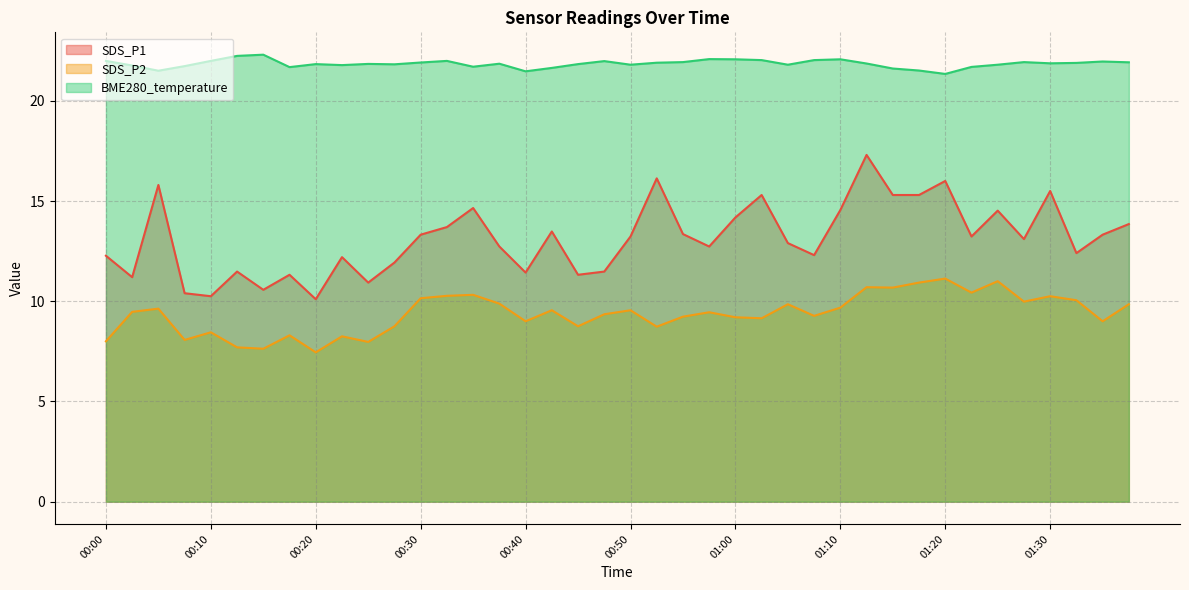

Where is the first local minimum for SDS_P1?

00:02